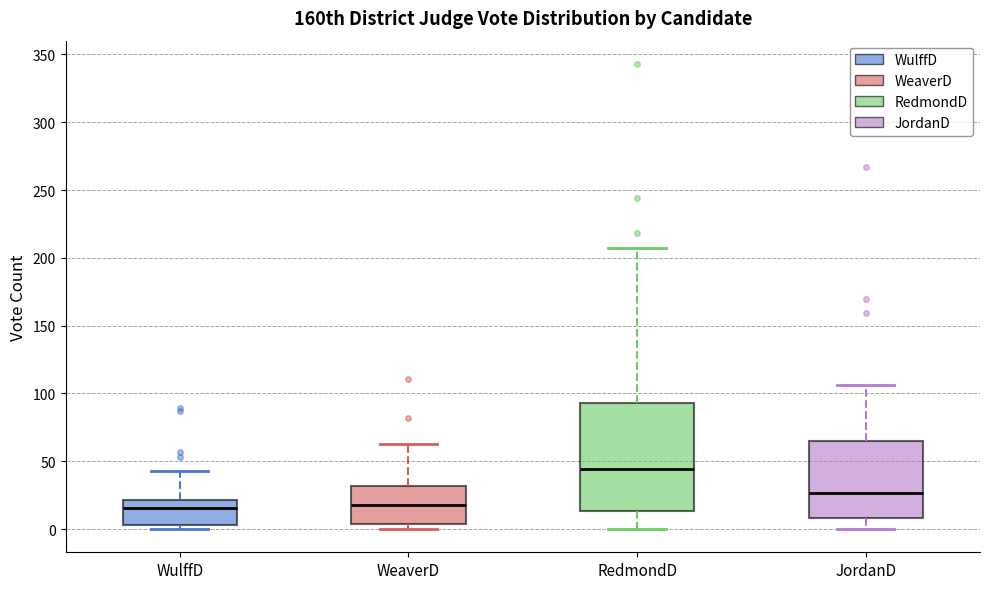

Reading left to right, read every box against the y-axis: the position of its median line, the range the box covers, and the ends of its whiskers. The values are not printed on the chart, so give them approximately, as read against the axis.

WulffD: median 15, box 5 to 20, whiskers 0 to 45
WeaverD: median 20, box 5 to 30, whiskers 0 to 65
RedmondD: median 45, box 15 to 95, whiskers 0 to 205
JordanD: median 25, box 10 to 65, whiskers 0 to 105